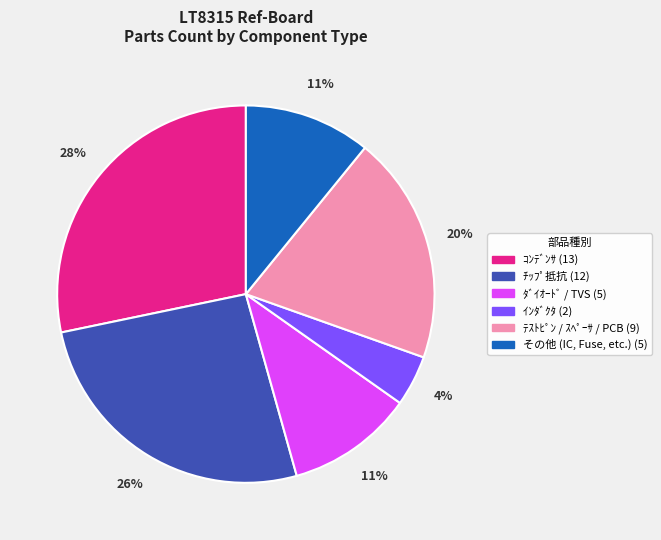

Does any single category account for the majority?

No